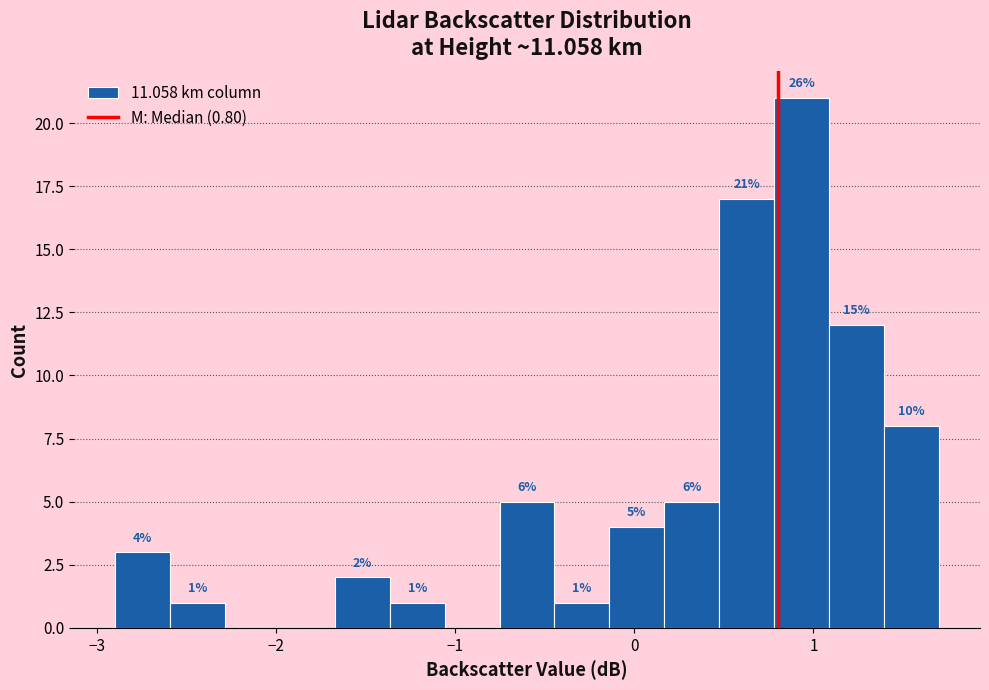

Around what value on the x-axis is the tallest bar? Give the approximate position of its centre, as read against the axis.

0.9